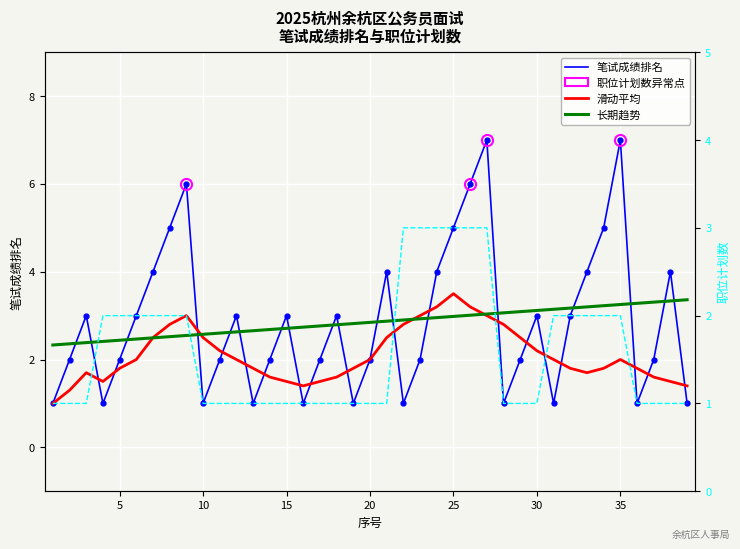

At which category does 笔试成绩排名 reach its first local peak?

3